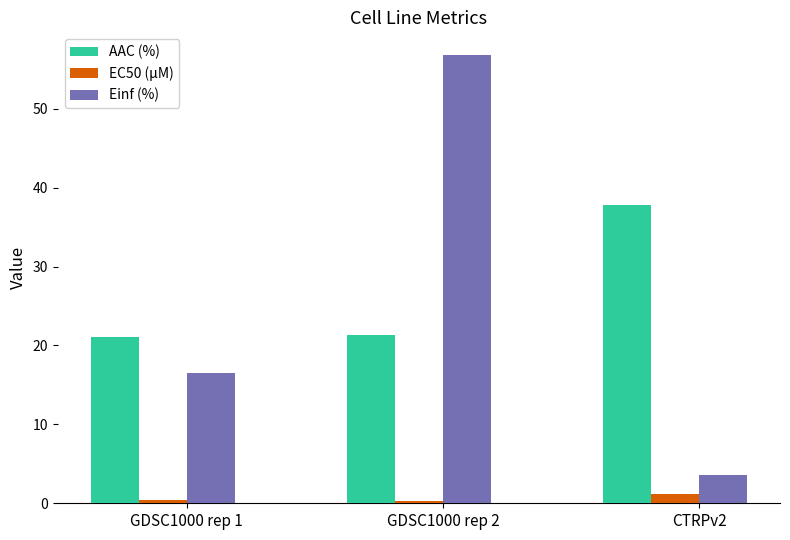

What is the maximum value shown in the chart?

56.8